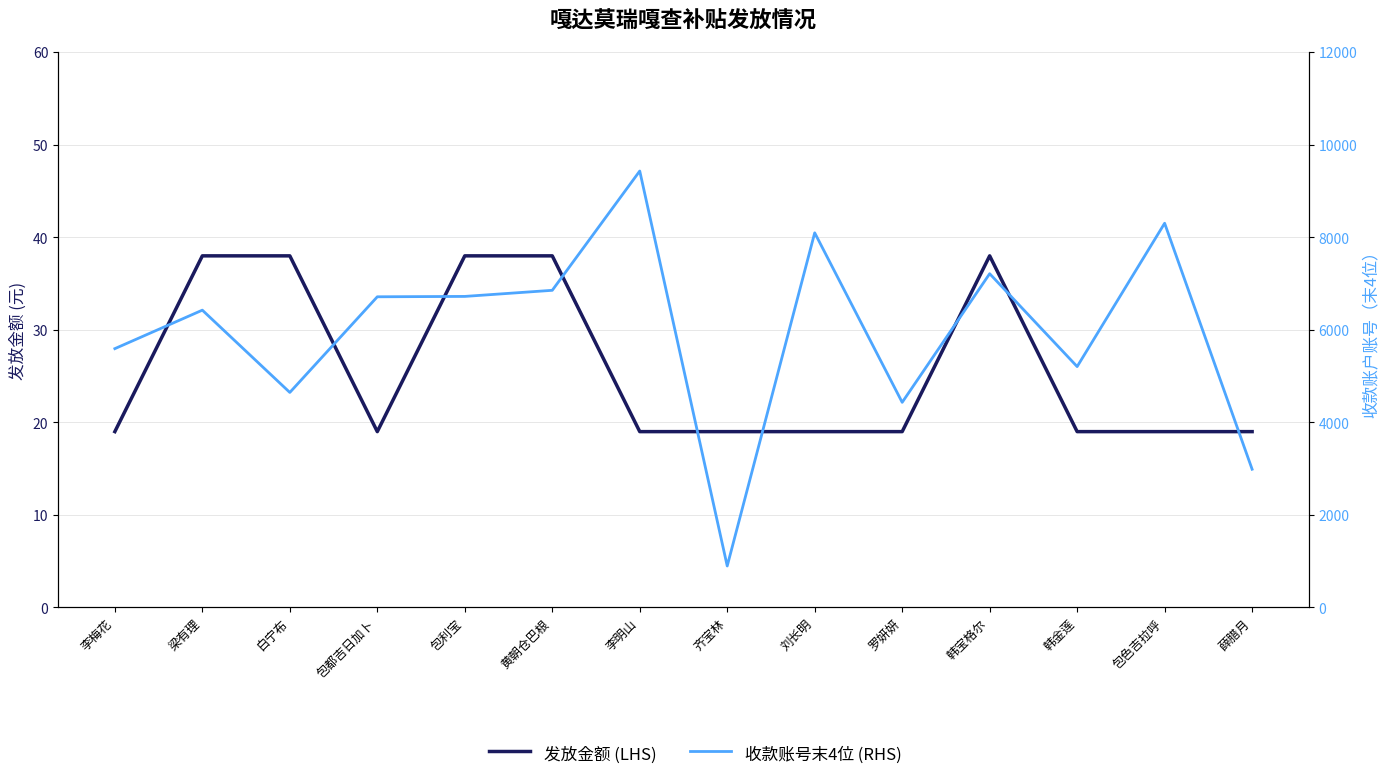

What value does the 发放金额 (LHS) series have at 梁有理, to the nearest 5?

40